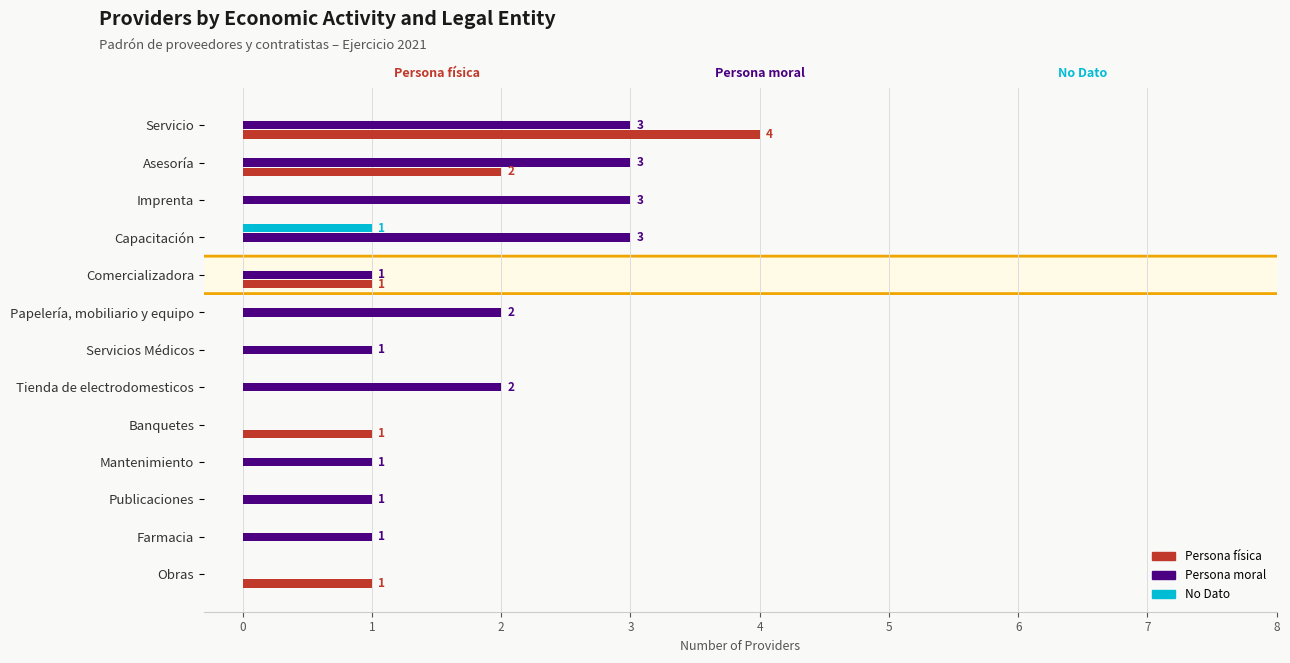

At which category does the chart reach its peak across all series?

Servicio